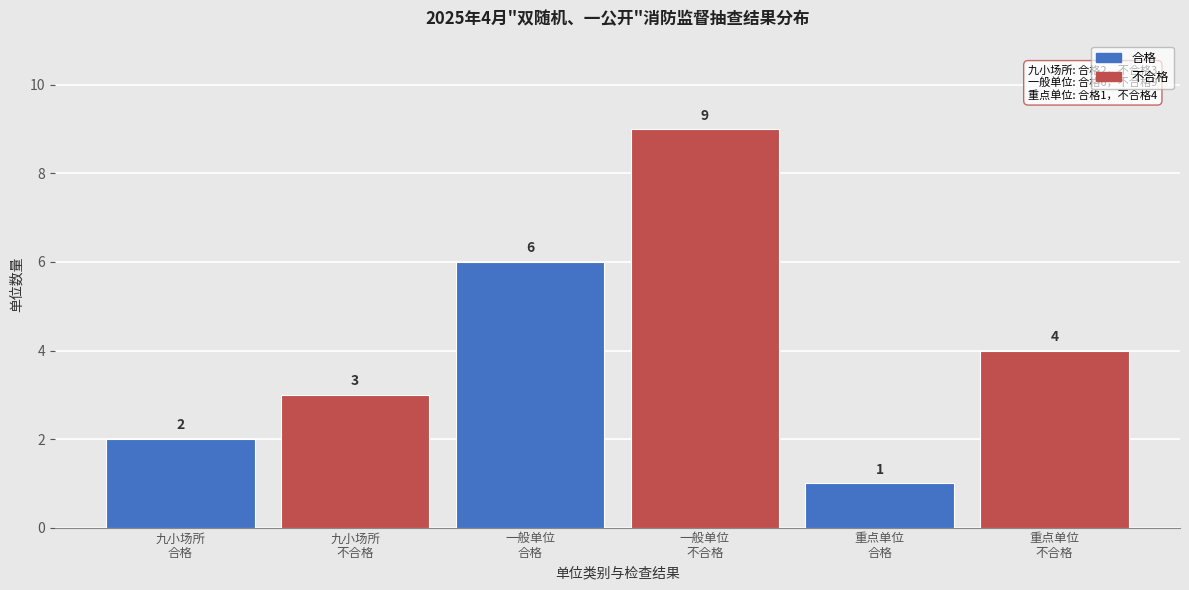

Reading left to right, what are all the values shown in this chart?

2	3	6	9	1	4